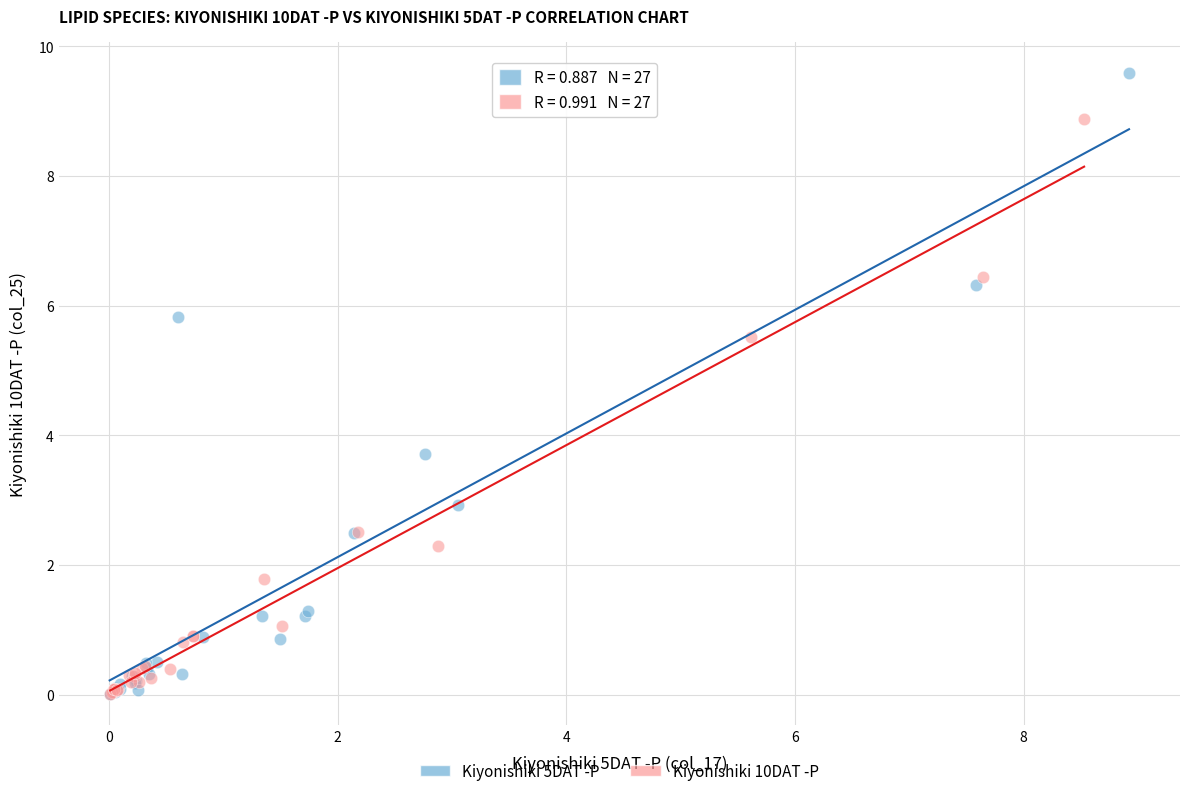

Which series has the largest Y range (max minus min)?

Kiyonishiki 5DAT -P